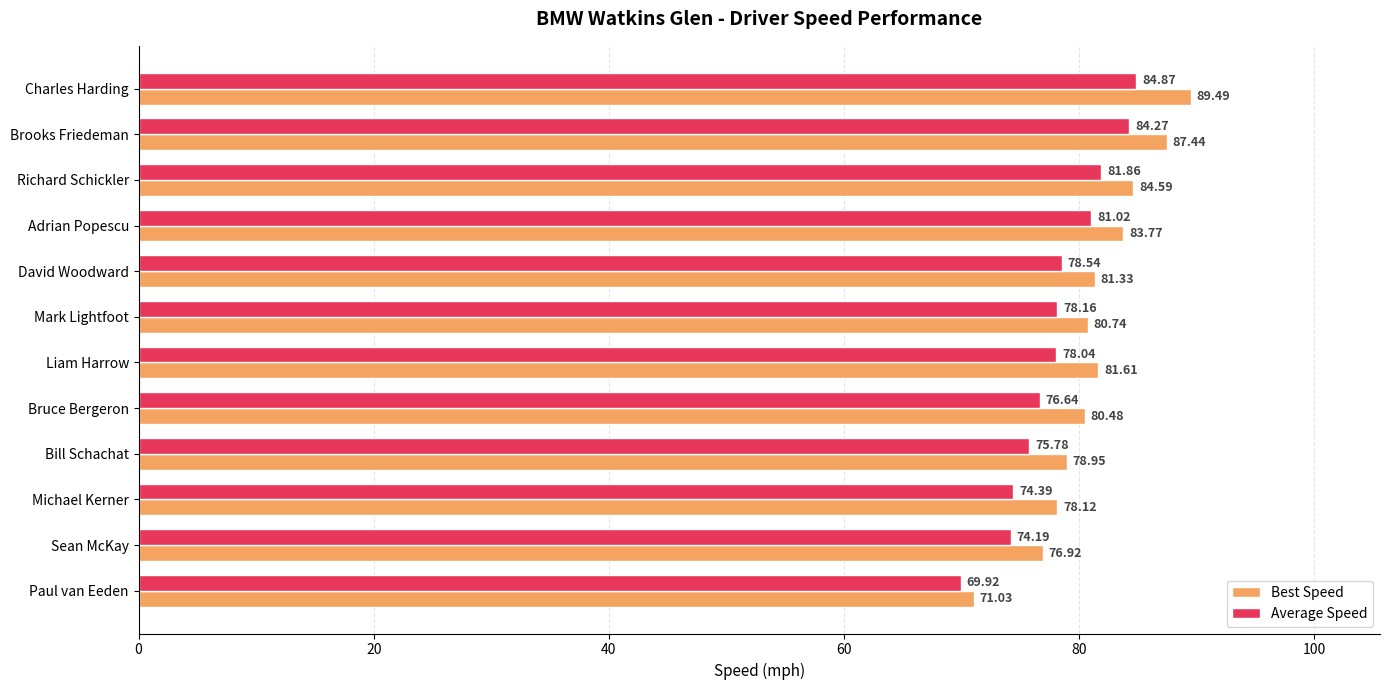

Which series has the widest spread of values?

Best Speed